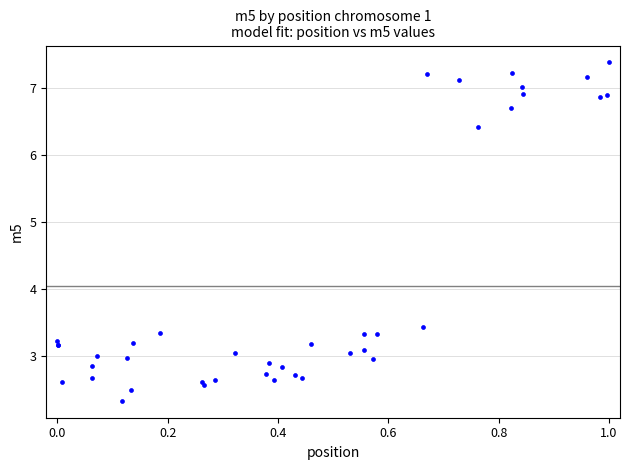

What Y value in the scatter plot is closest to 4?

3.4